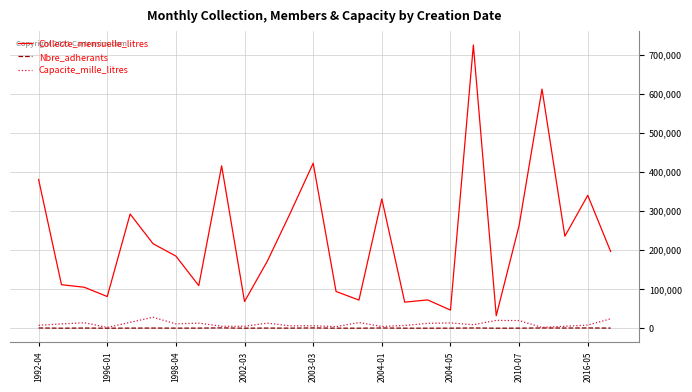

True or false: Nbre_adherants and Collecte_mensuelle_litres intersect in this chart.

False